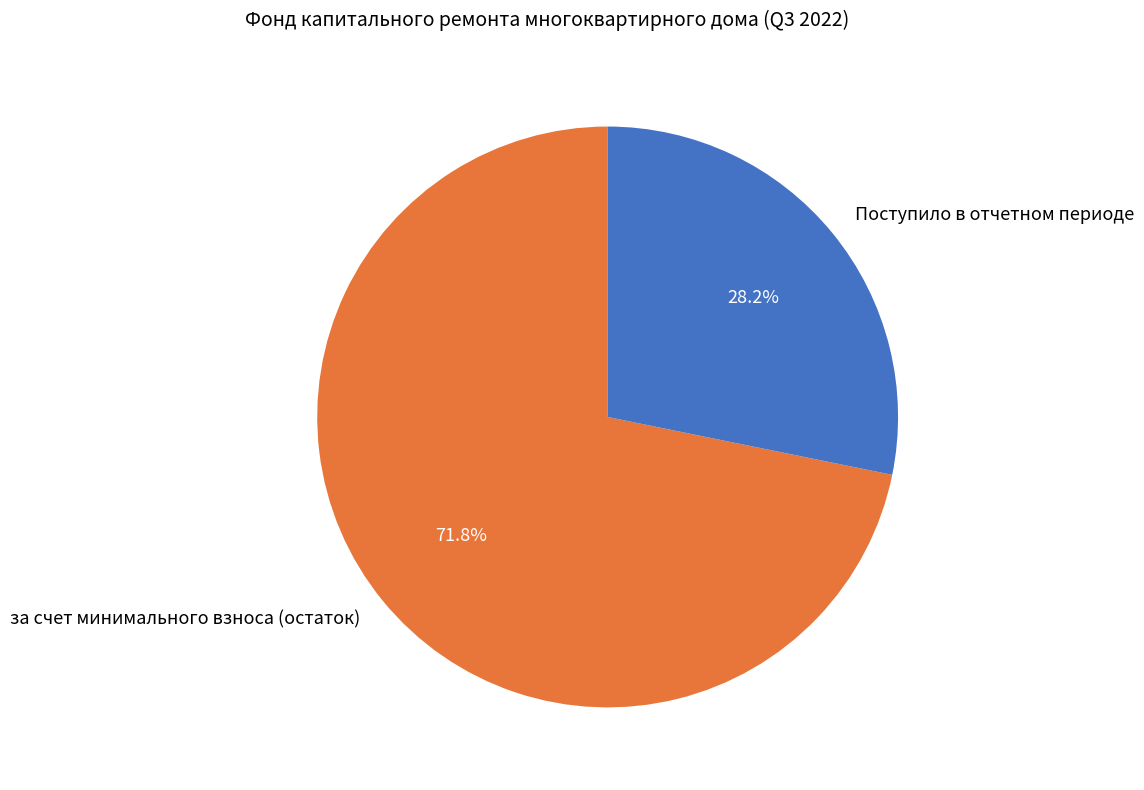

Which slice is the largest?

за счет минимального взноса (остаток)